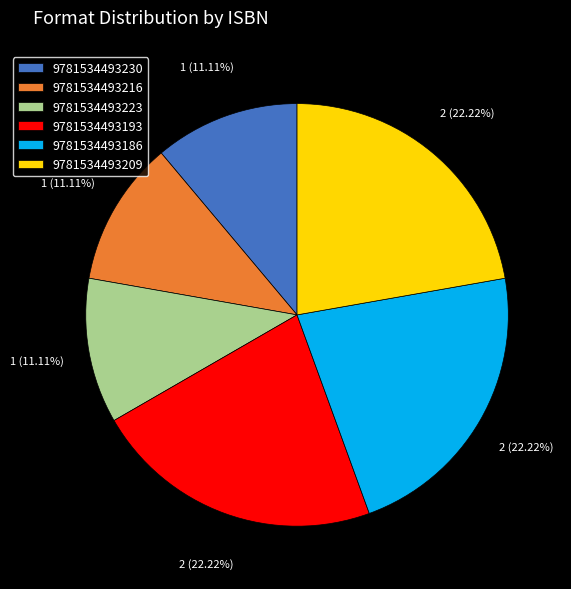

Combined, do 9781534493230 and 9781534493223 account for over 50%?

No